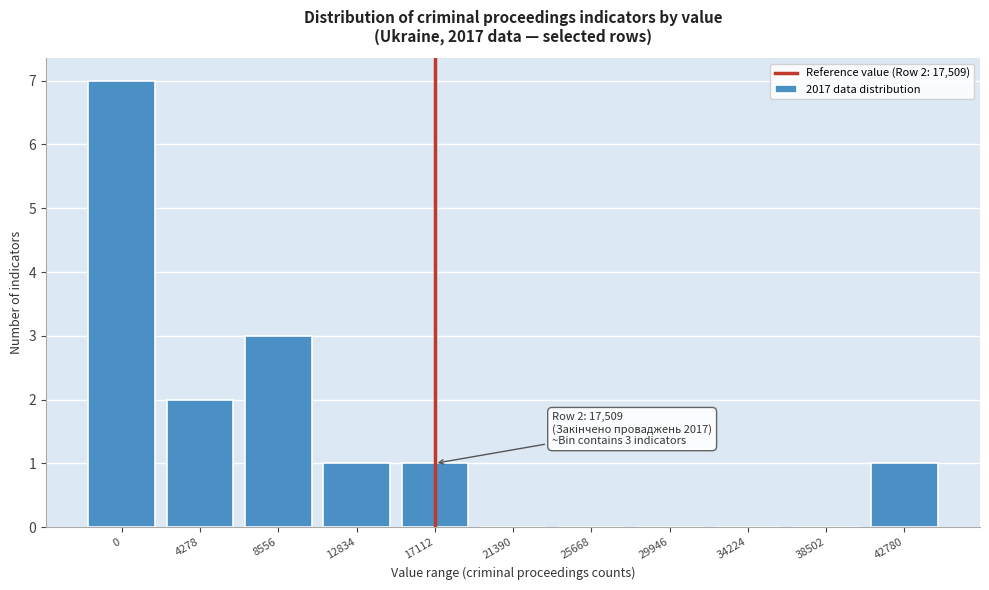

Reading left to right, list all the values displayed in this chart.

0=7	4278=2	8556=3	12834=1	17112=1	21390=0	25668=0	29946=0	34224=0	38502=0	42780=1